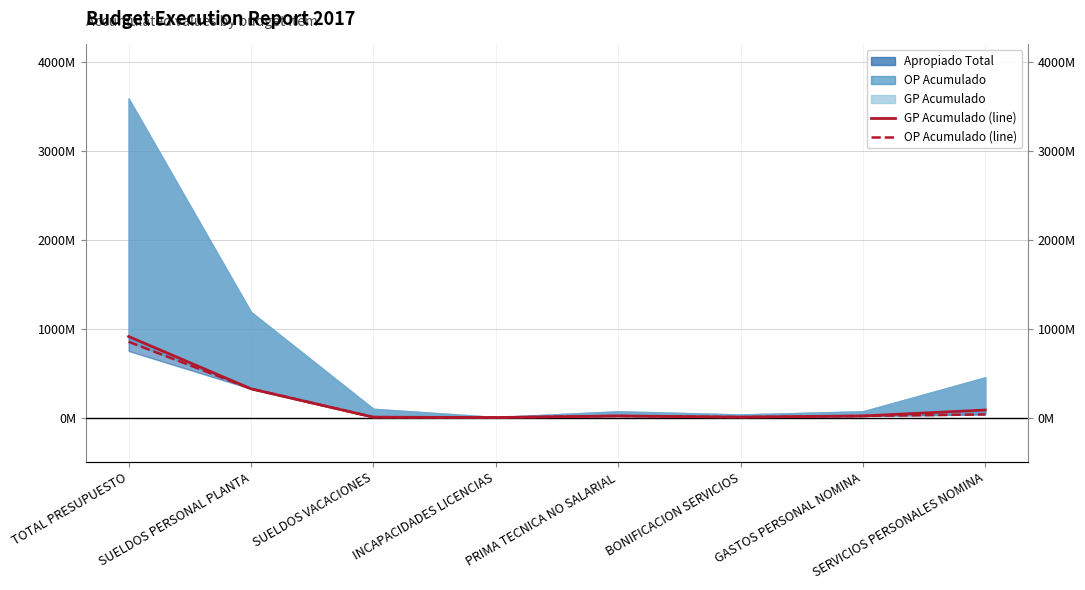

Between SUELDOS VACACIONES and SERVICIOS PERSONALES NOMINA, which is larger?

SERVICIOS PERSONALES NOMINA